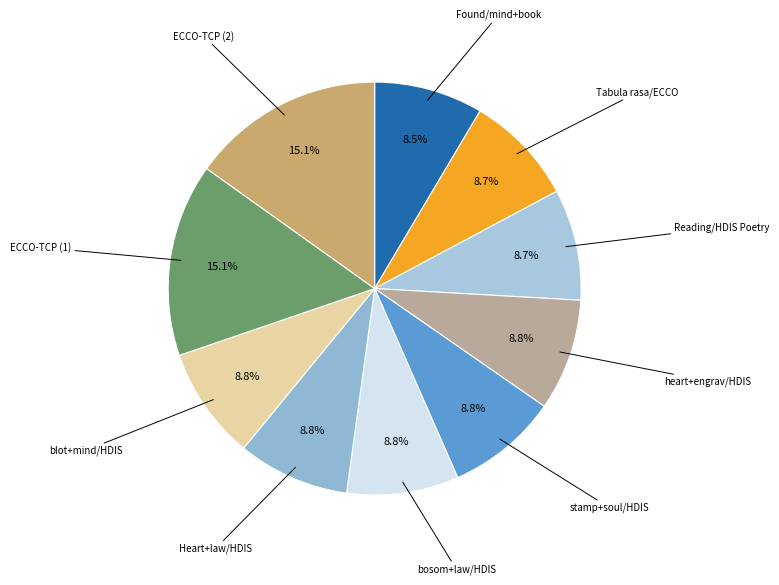

To the nearest percent, what is the difference between the largest and smallest slice percentages?

7%